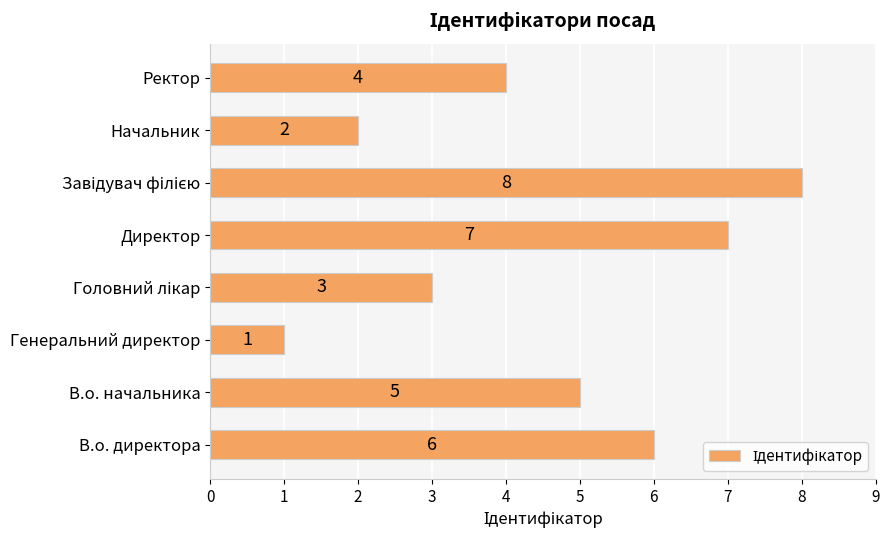

Reading bottom to top, what are all the values shown in this chart?

6	5	1	3	7	8	2	4